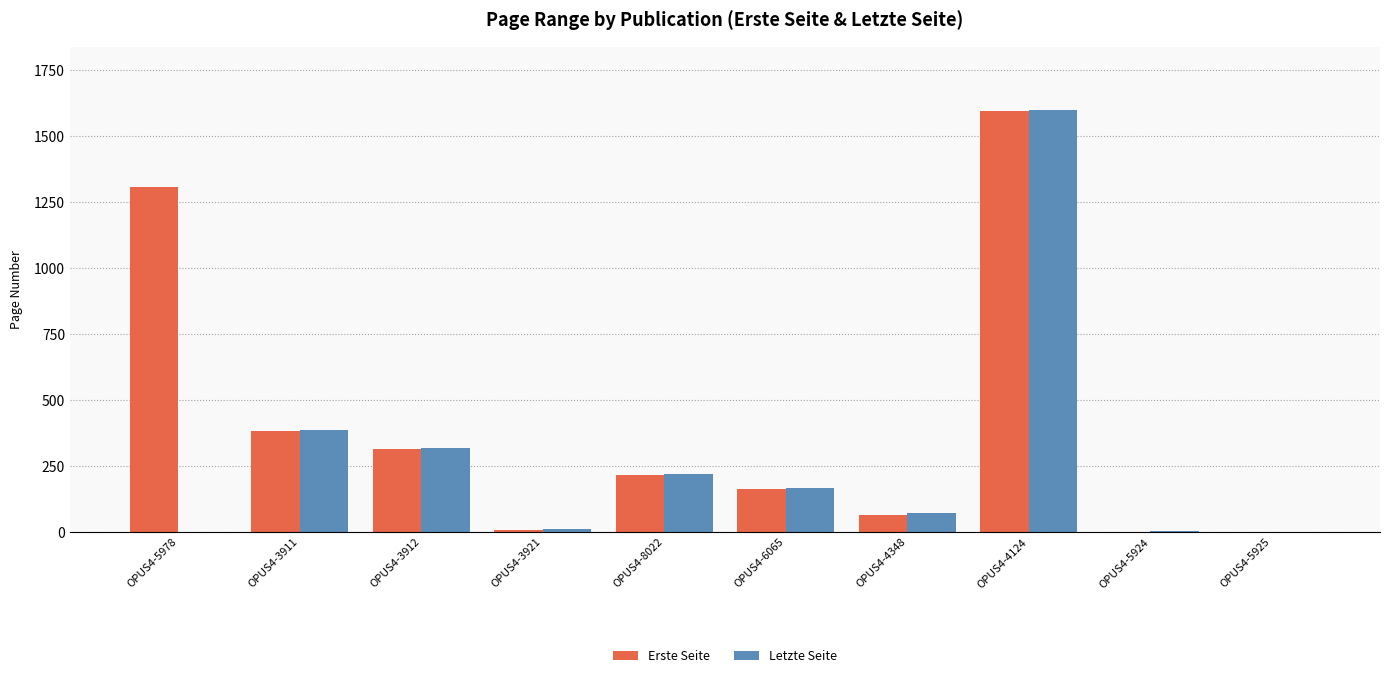

How many data points does each series have?

10